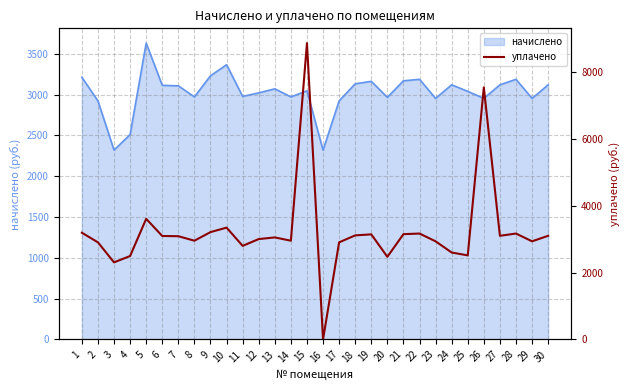

The value at 5 is 3609.0. True or false?

True